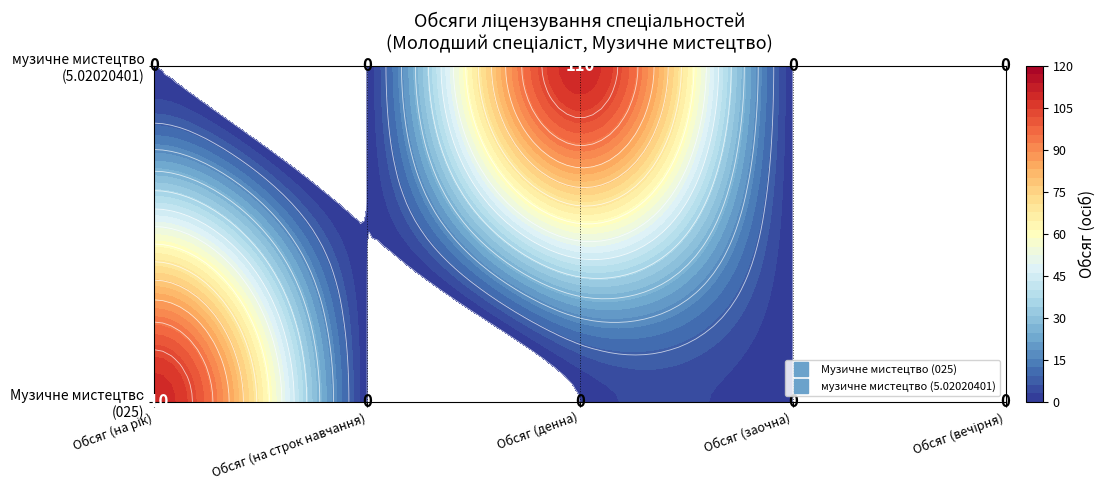

How many categories are shown in the chart?

5